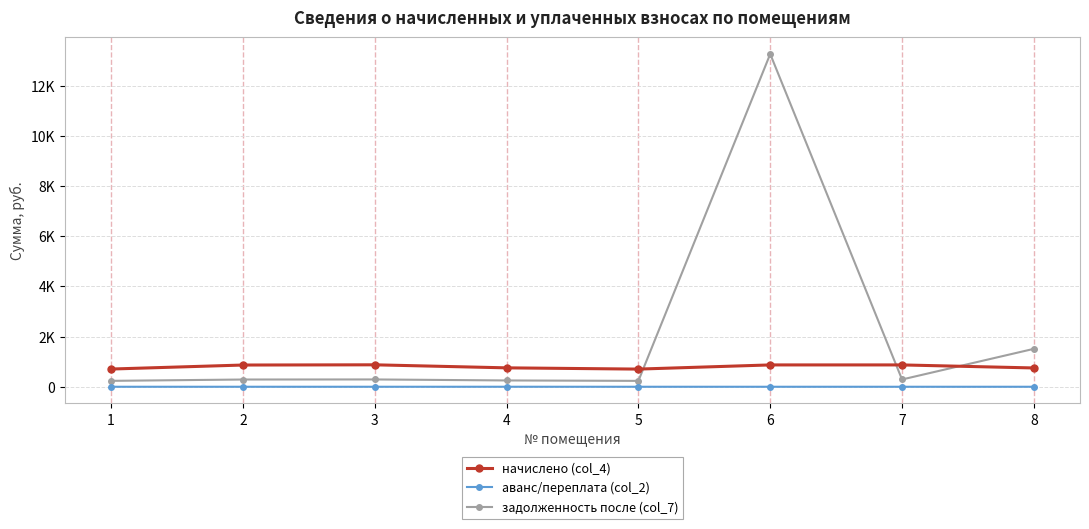

List the series in order of their peak value, highest first.

задолженность после (col_7), начислено (col_4), аванс/переплата (col_2)